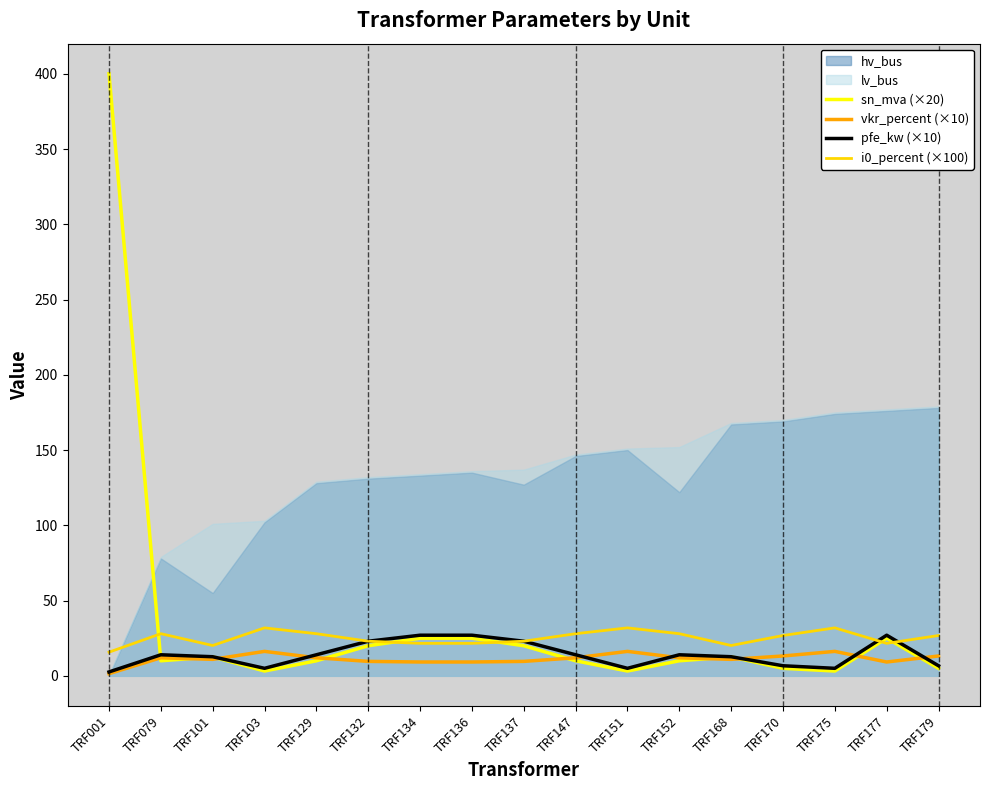

What is the value of the vkr_percent (×10) point at the 8th from the left?

9.2